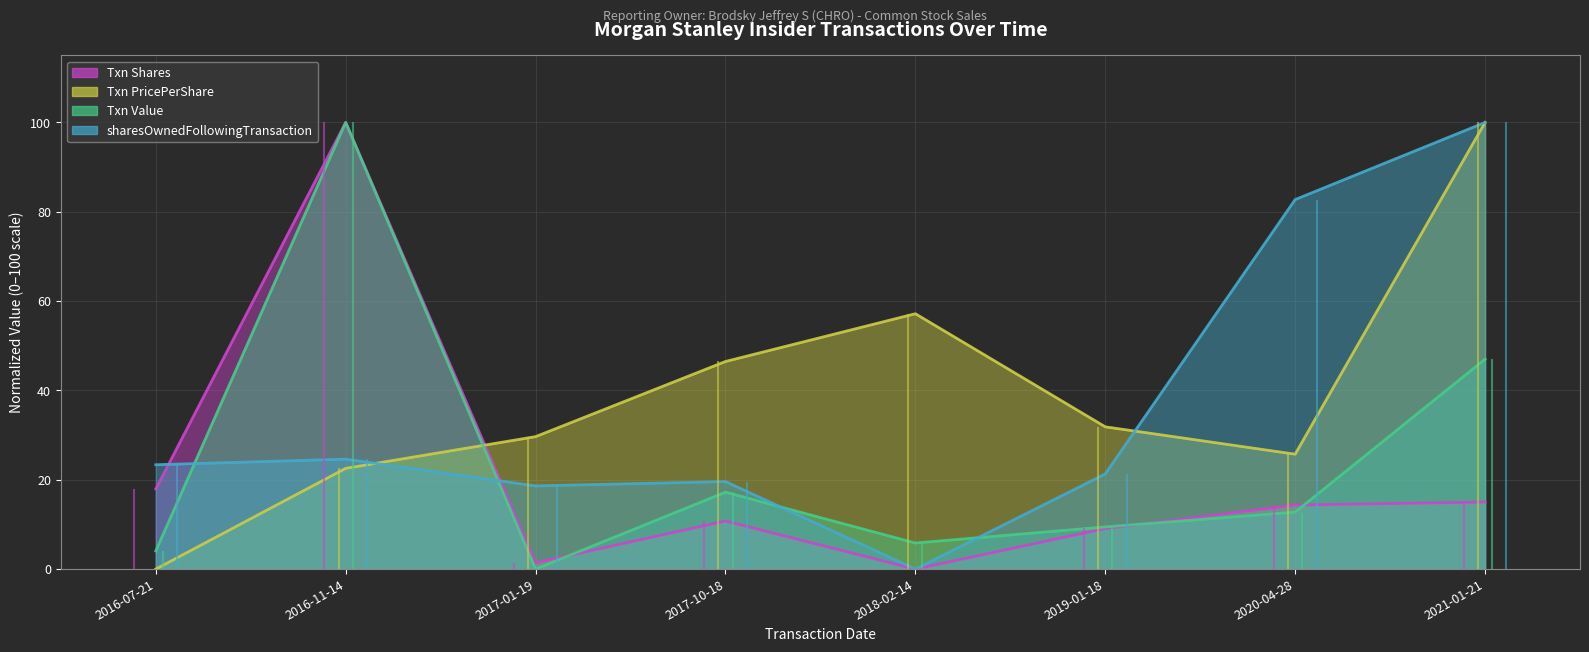

At which category does the chart reach its peak across all series?

2016-11-14